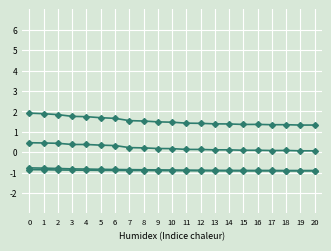

What is the total value across all series at 12?

-0.2